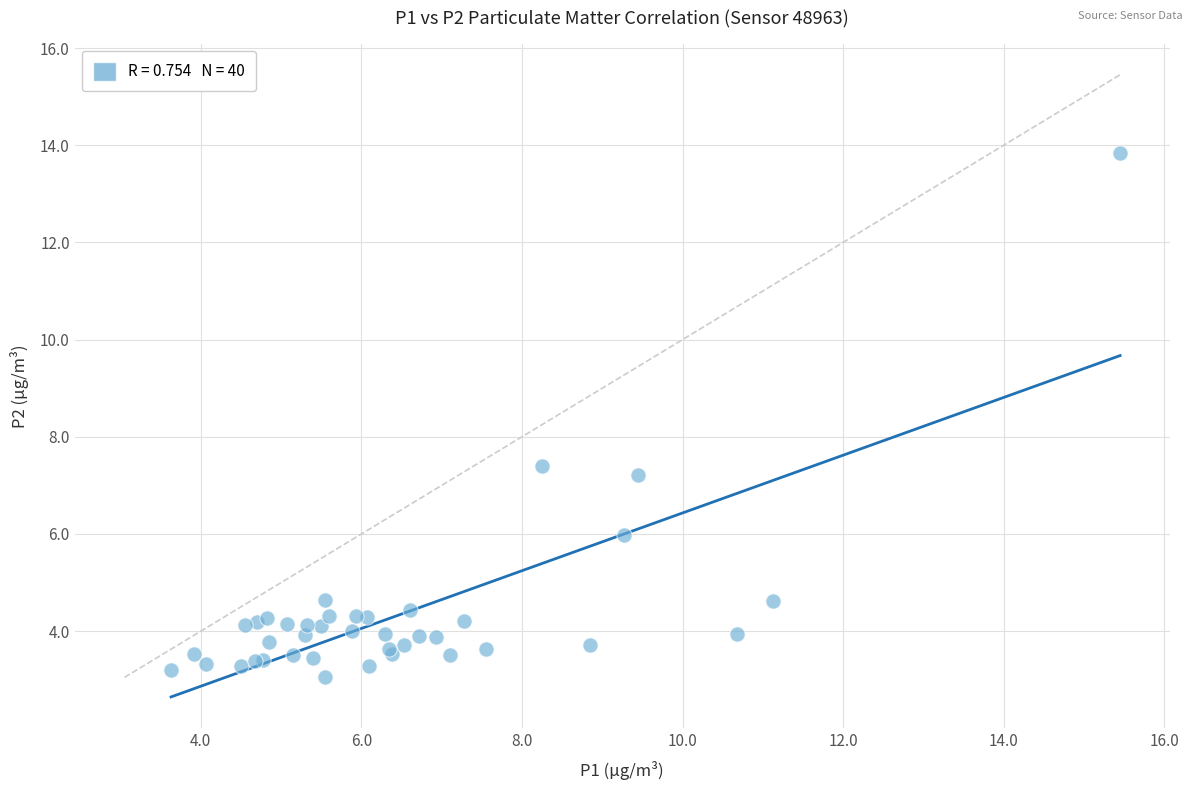

What Y value in the scatter plot is closest to 8?

7.4